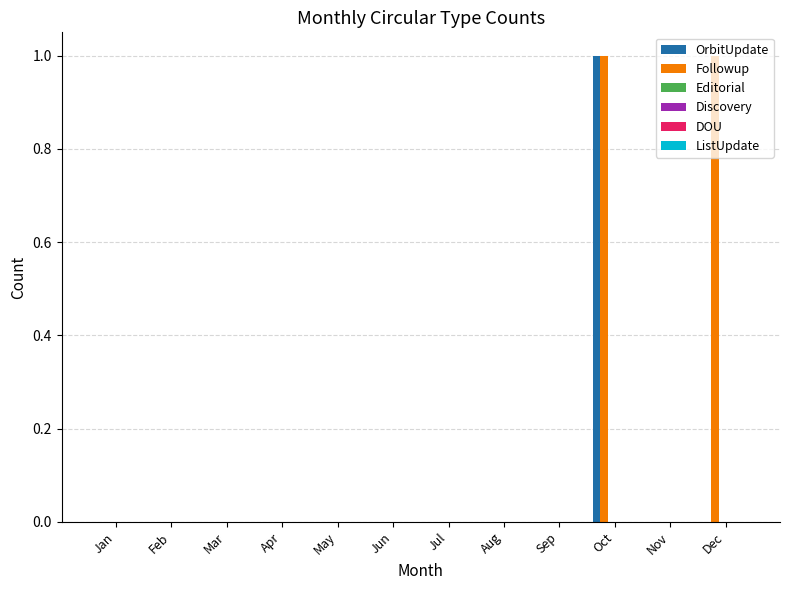

What is the highest value of the Followup series?

1